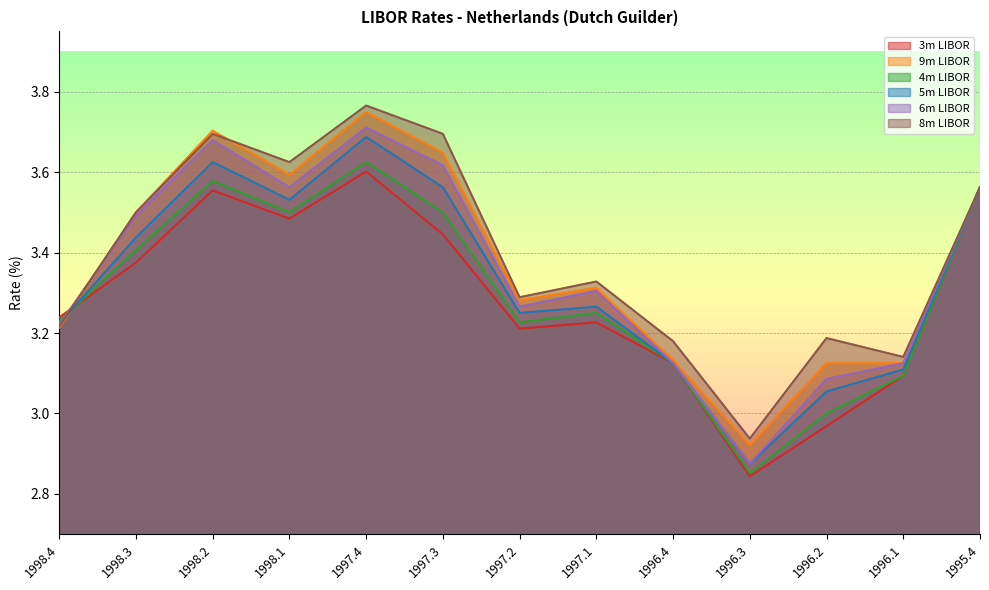

What position from the right is 1996.1?

2